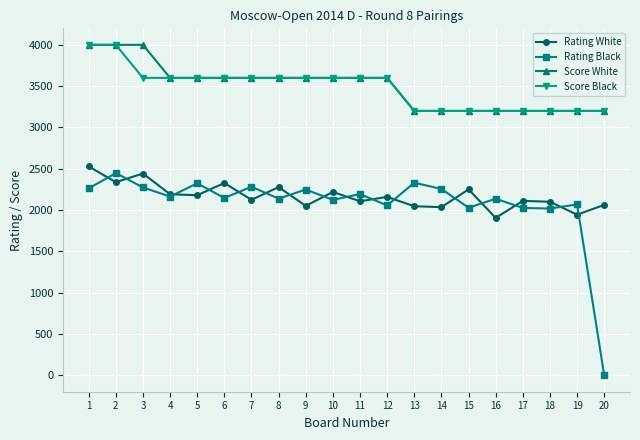

At how many categories does at least one series exceed 1805?

20